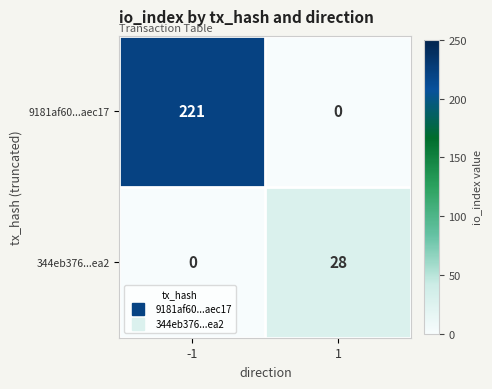

Which series has the largest range (max minus min)?

9181af60...aec17